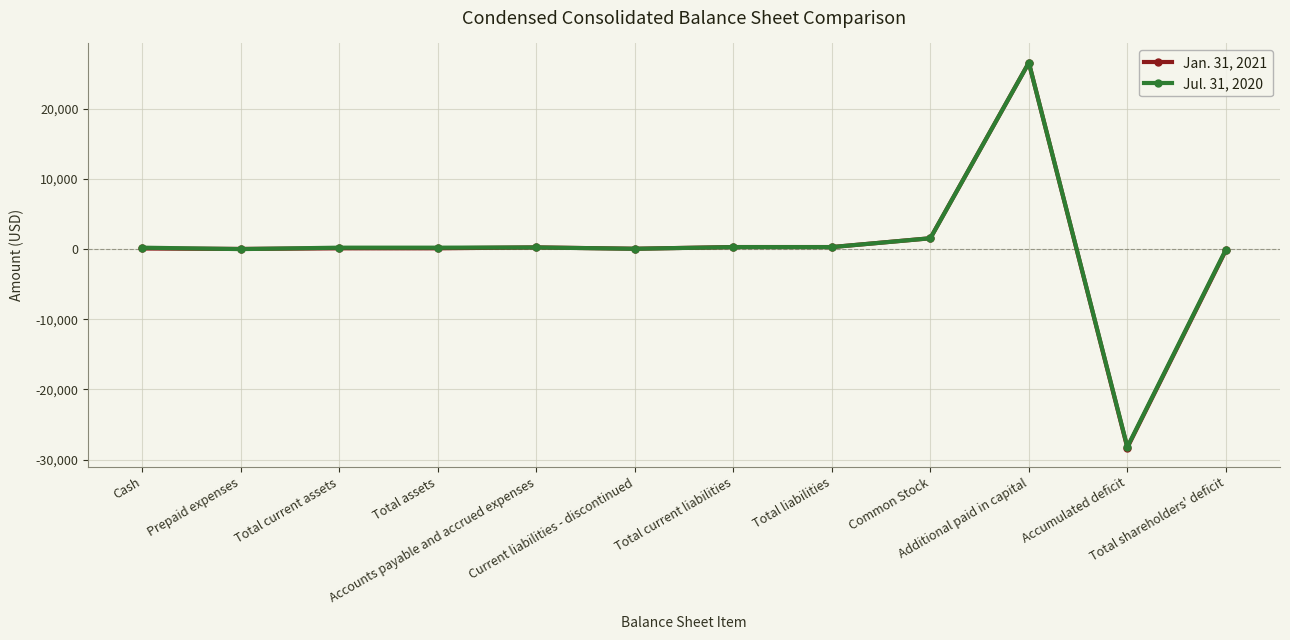

How many data points in Jul. 31, 2020 are less than 206?

5